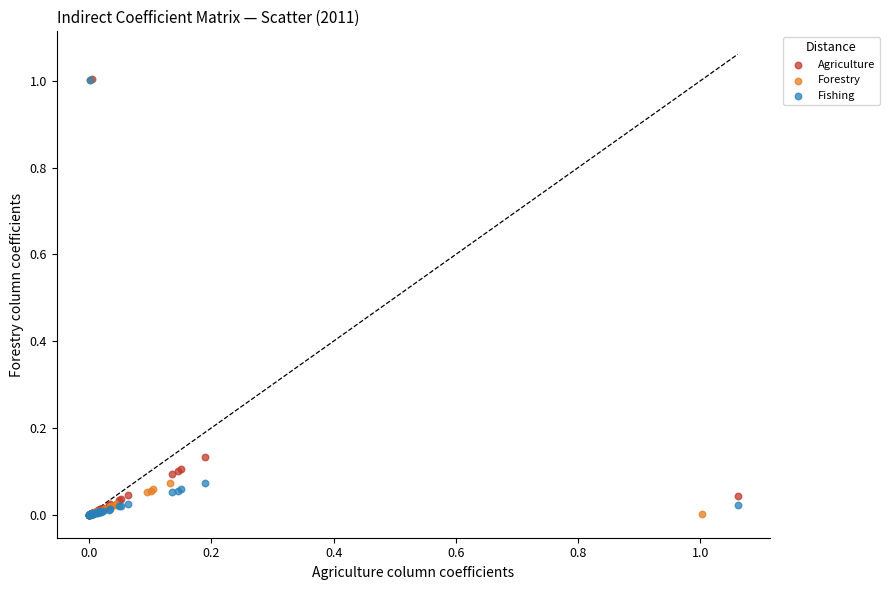

What are all the series names shown in the legend?

Agriculture, Forestry, Fishing